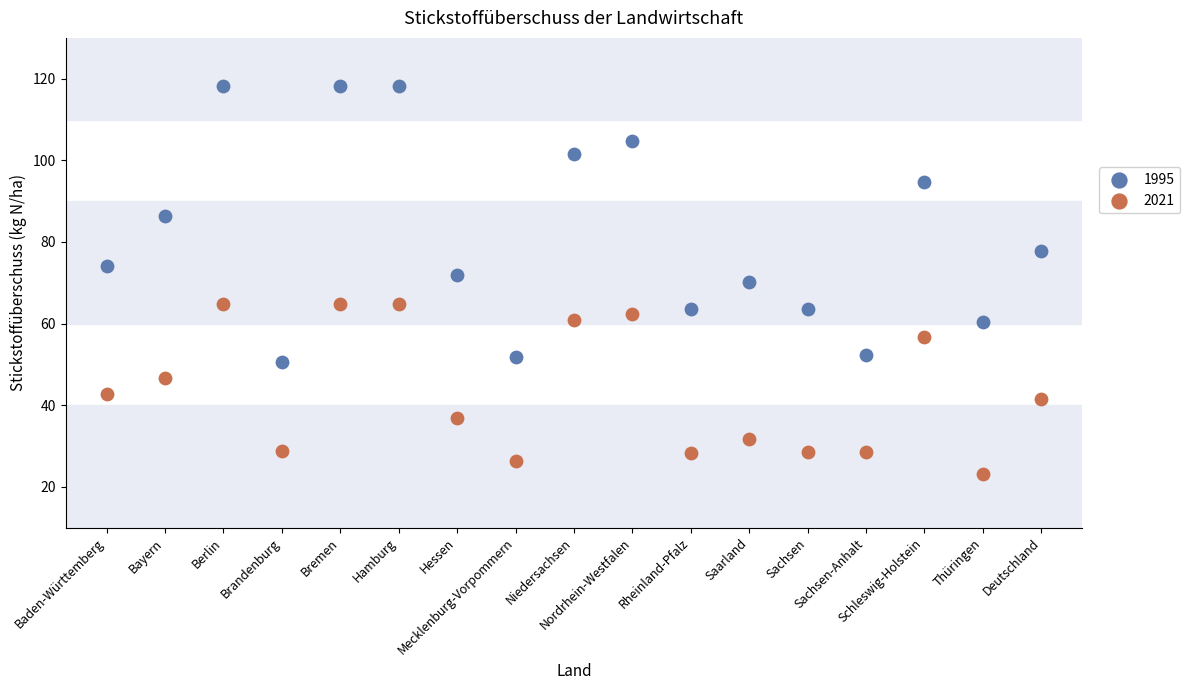

Which series has the widest spread of Y values?

1995